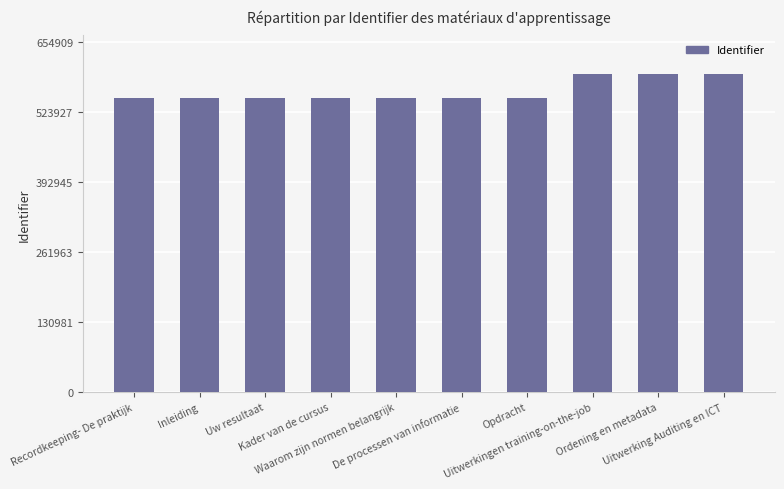

What is the greatest value displayed?

595372